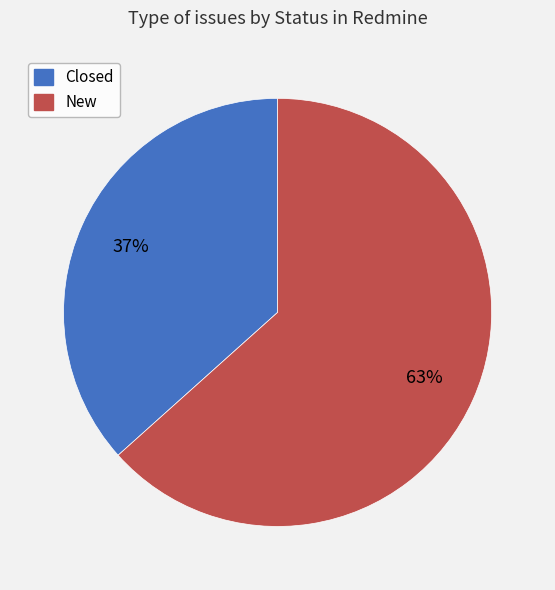

What is the majority slice?

New